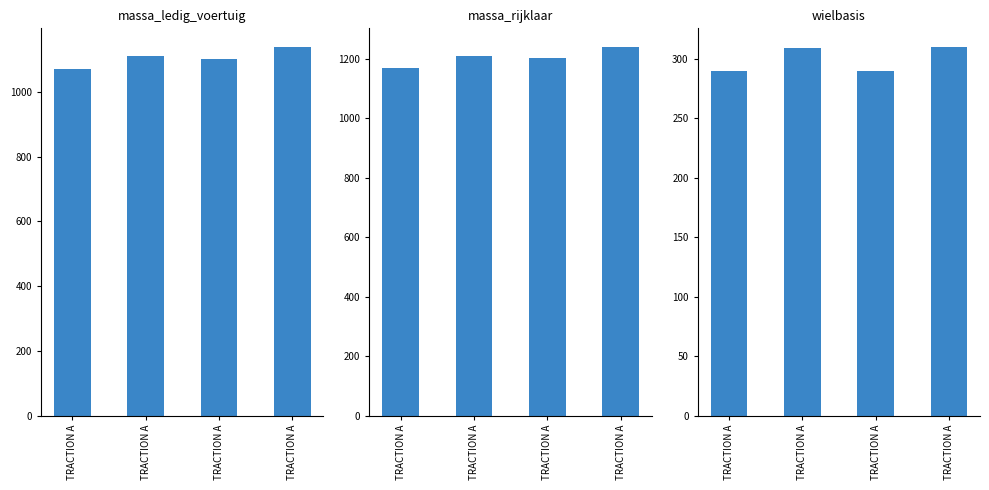

What is the average value of the massa_rijklaar series?

1205